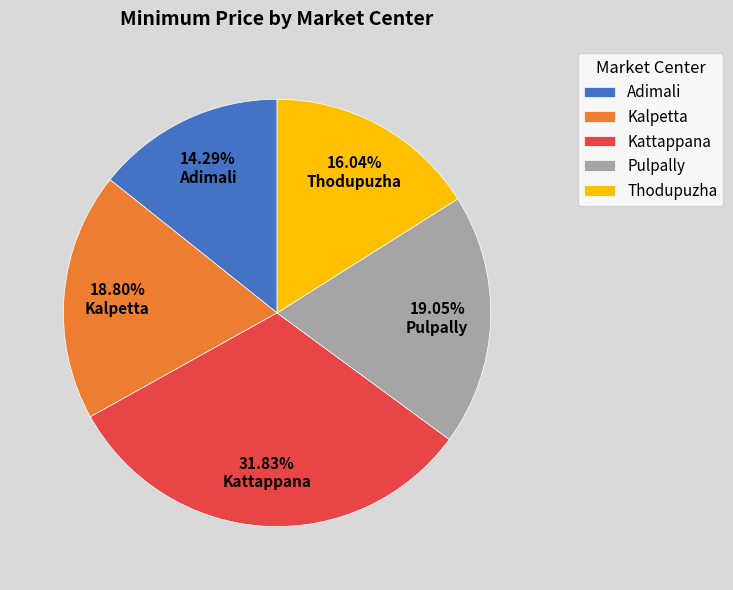

Approximately how many times larger is the value at Adimali compared to Kalpetta?

0.8